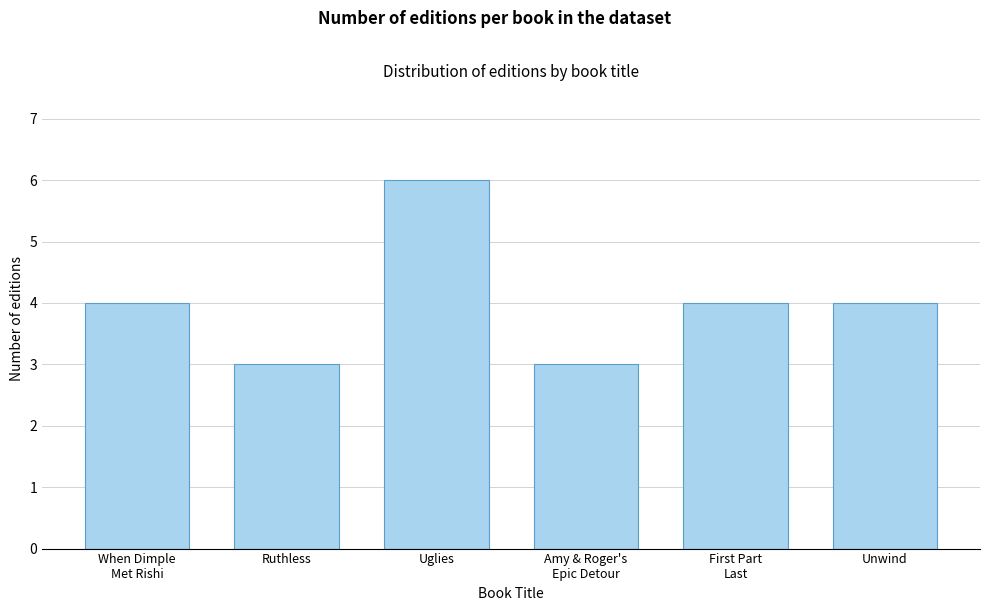

Reading left to right, extract all data points from this chart.

4	3	6	3	4	4